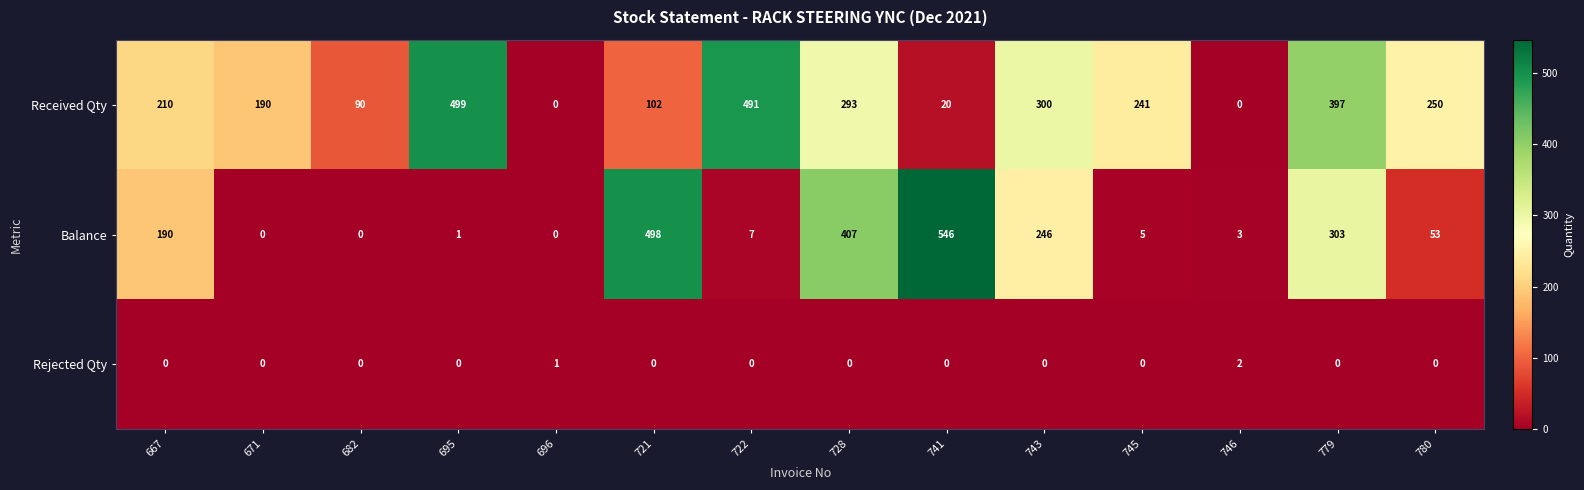

How many values in the Balance series are below 53?

7